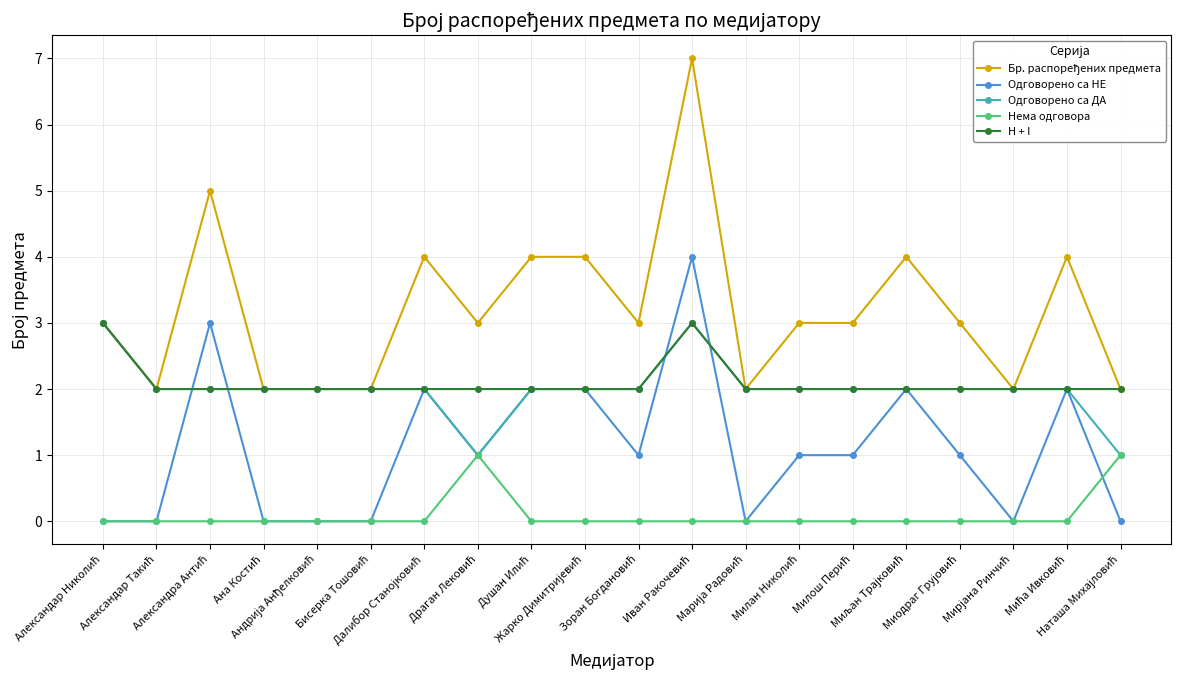

True or false: Одговорено са НЕ has more than 1 interior local peaks.

True